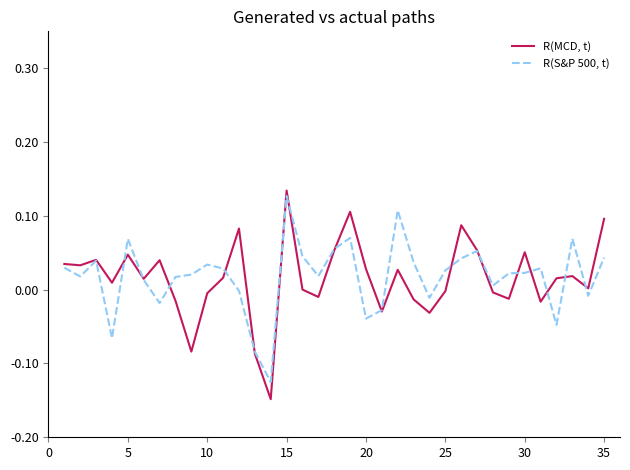

Rank the series by their average value, from highest to lowest.

R(S&P 500, t), R(MCD, t)